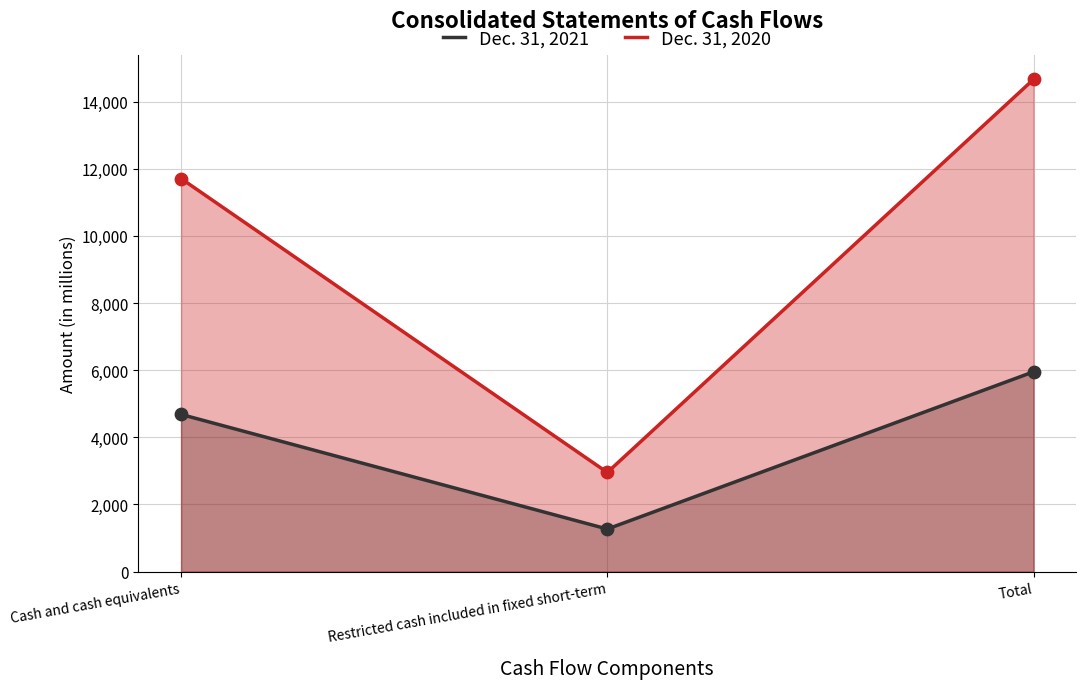

At which category is the sum across all series the highest?

Total